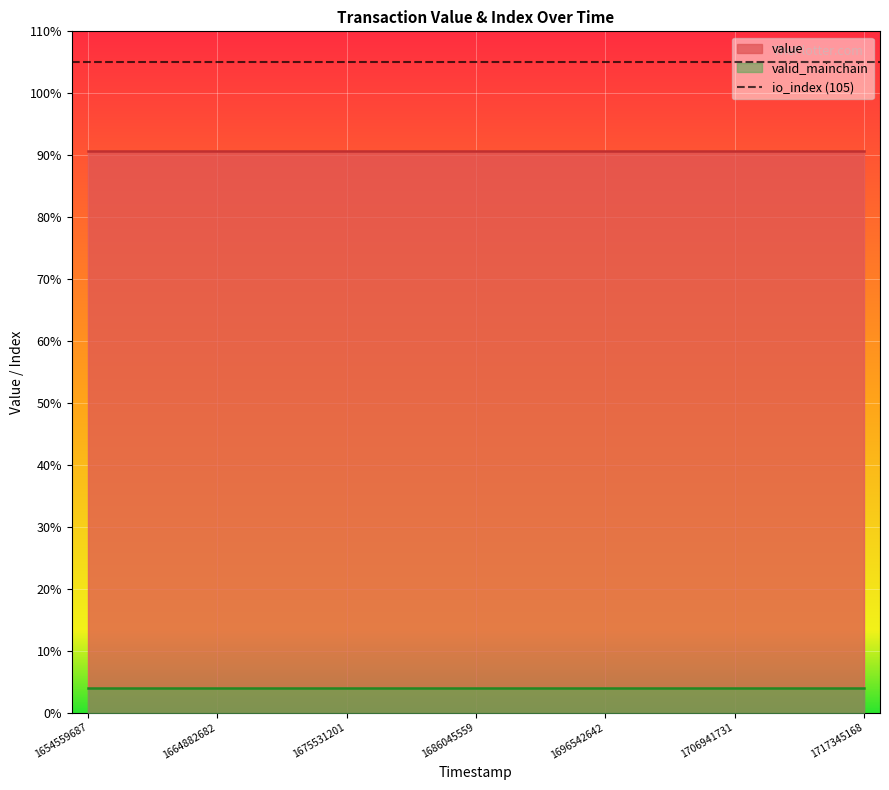

Which series has the widest spread of values?

value